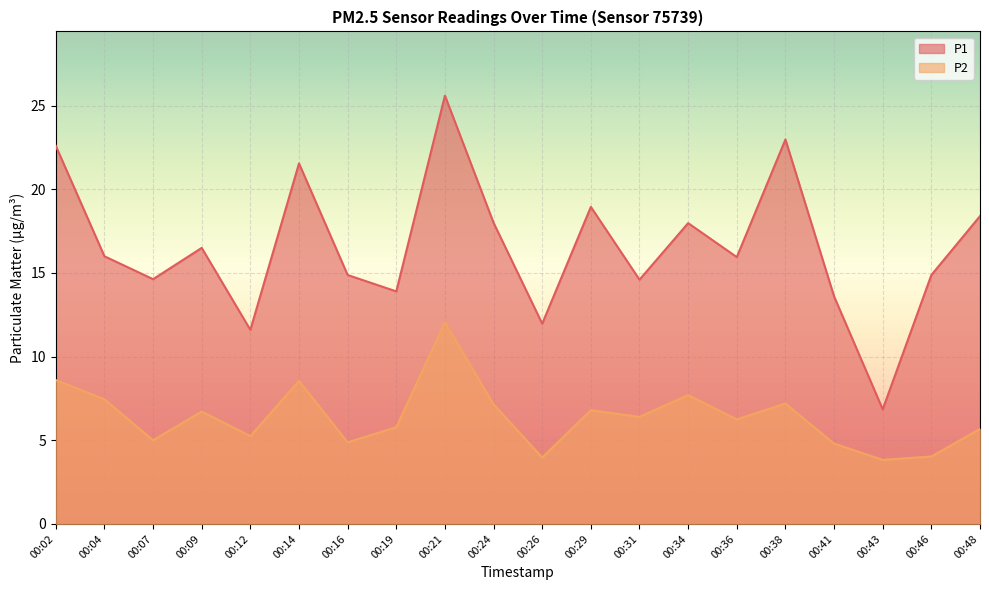

What value does the P2 series have at 00:29?

6.8